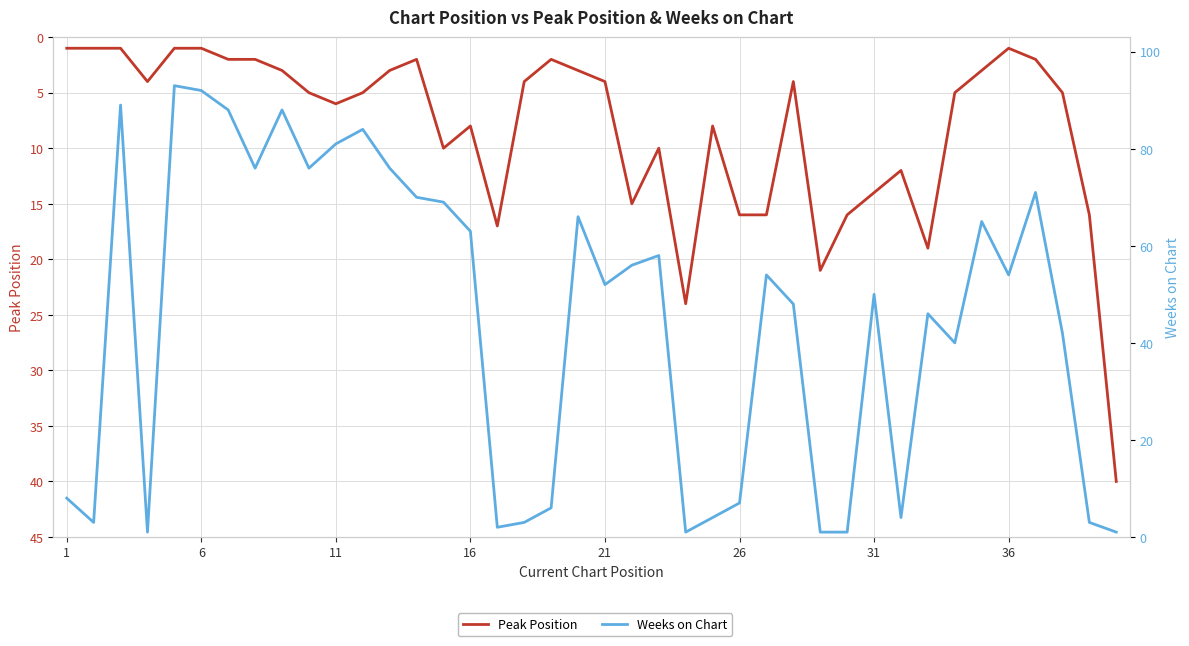

Which series has the largest range (max minus min)?

Weeks on Chart